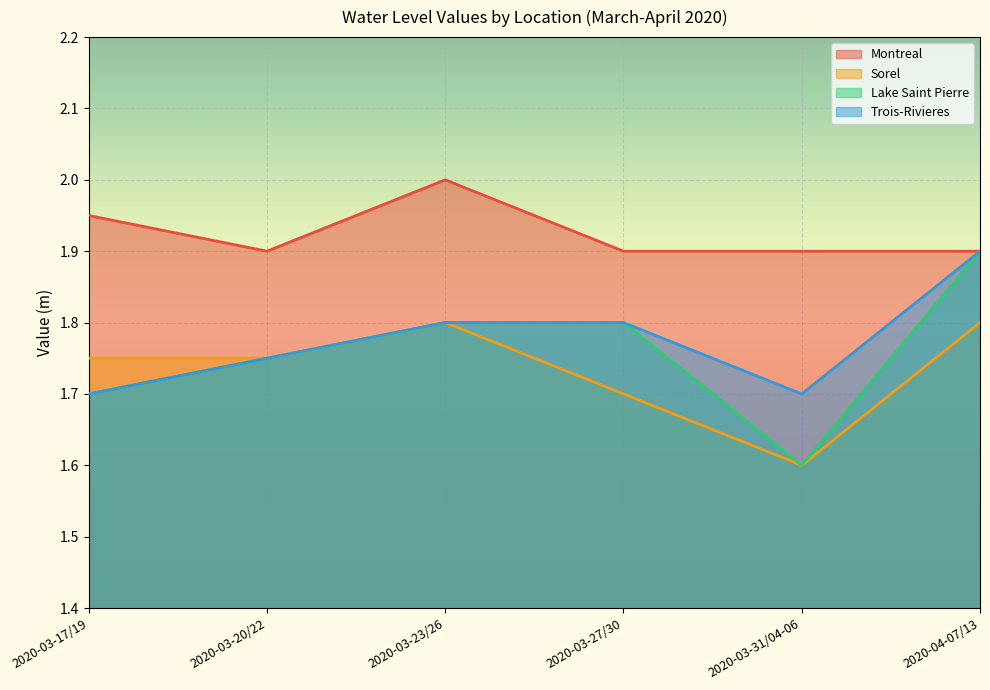

Which category has the highest value in the Lake Saint Pierre series?

2020-04-07/13